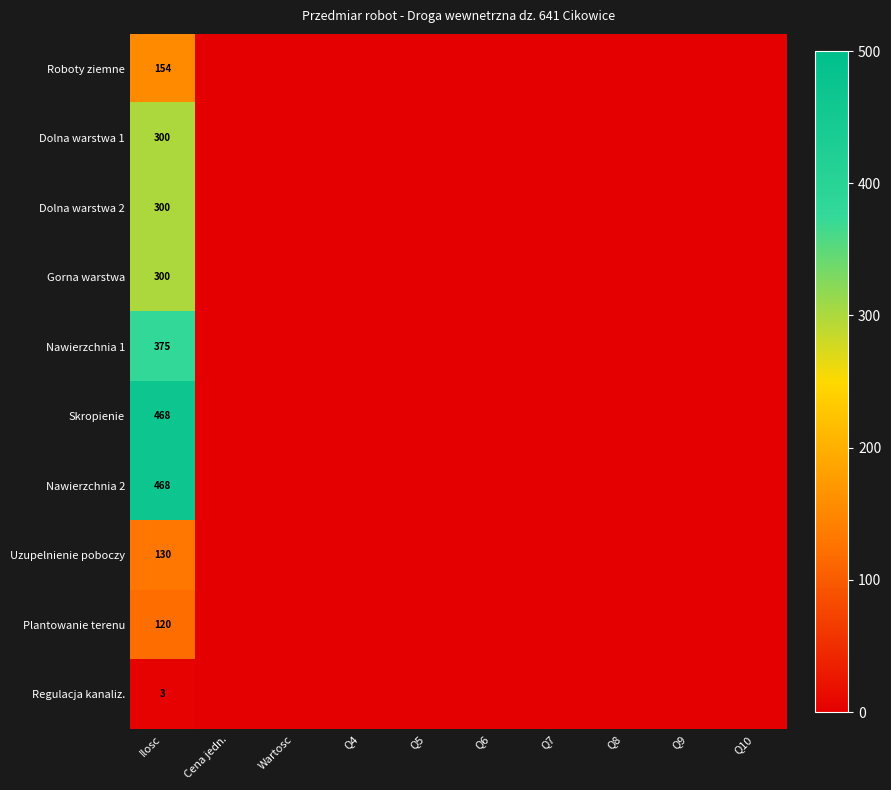

The Uzupelnienie poboczy series shows -53 at Q5. True or false?

False